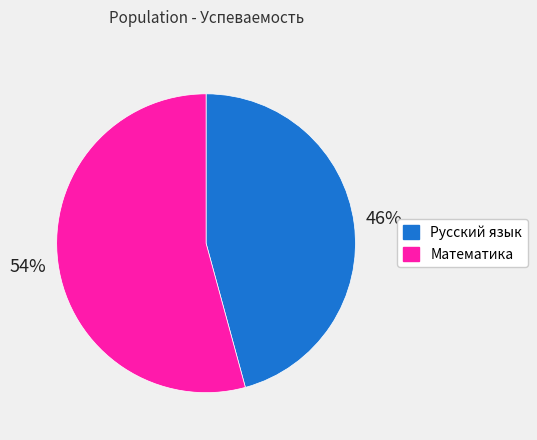

Between Русский язык and Математика, which is larger?

Математика